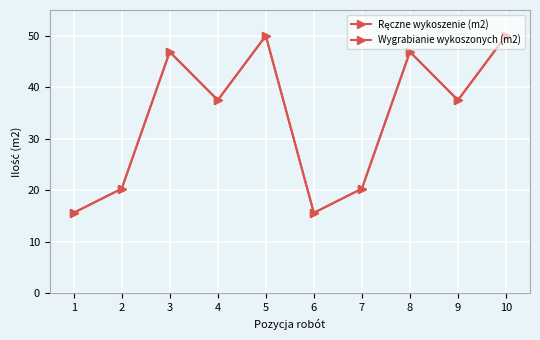

Reading left to right, transcribe all the data shown in this chart.

Ręczne wykoszenie (m2): 1=15.6	2=20.3	3=46.9	4=37.5	5=50.0	6=15.6	7=20.3	8=46.9	9=37.5	10=50.0
Wygrabianie wykoszonych (m2): 1=15.6	2=20.3	3=46.9	4=37.5	5=50.0	6=15.6	7=20.3	8=46.9	9=37.5	10=50.0